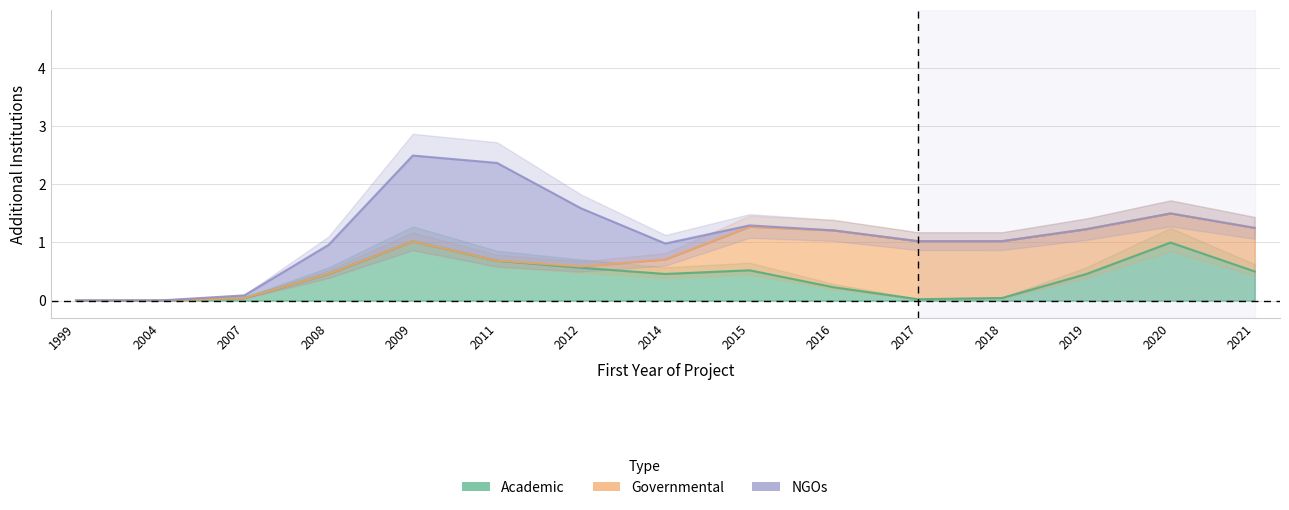

Which category has the highest value across all series?

2009